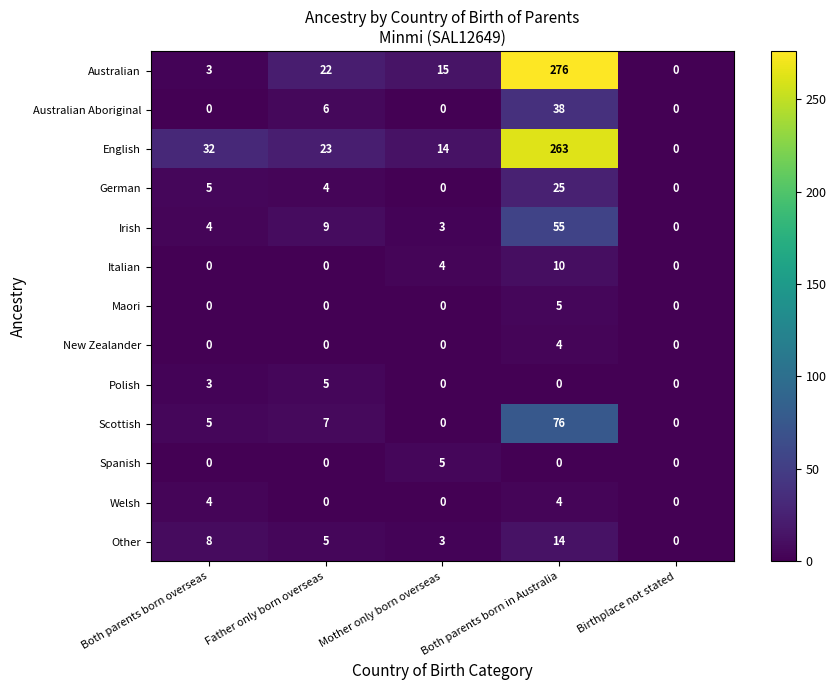

Which category has the highest value in the Irish series?

Both parents born in Australia